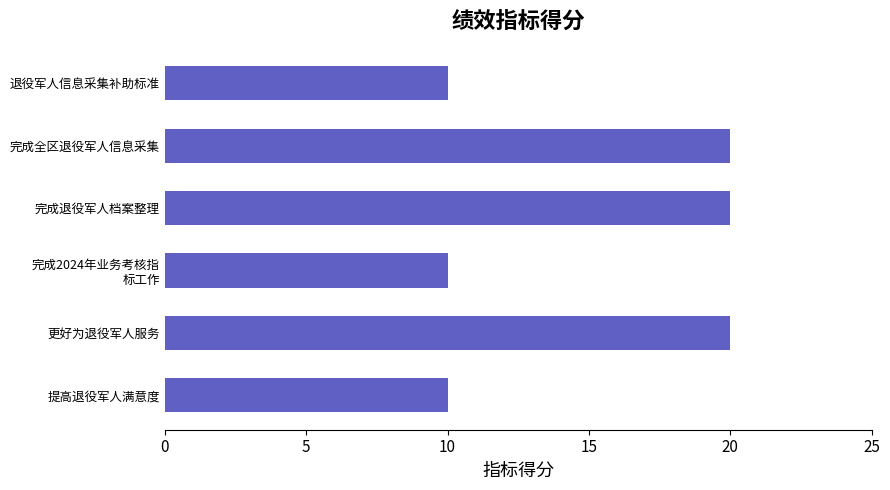

What is the difference between the second highest and second lowest values?

10